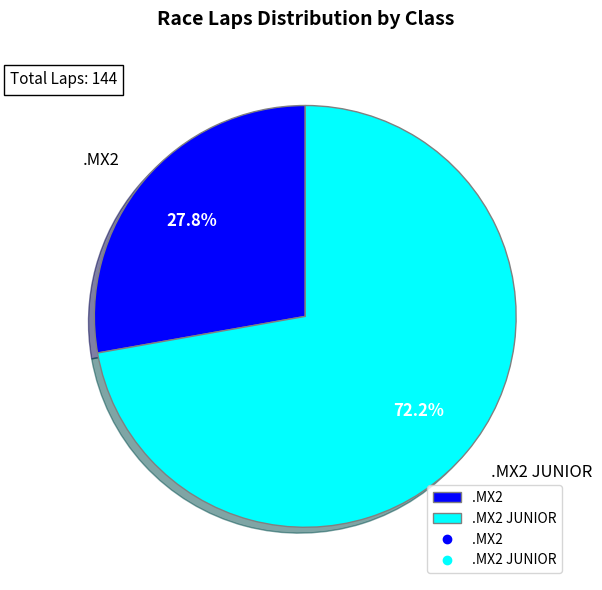

Does .MX2 JUNIOR represent more than half of the total?

Yes